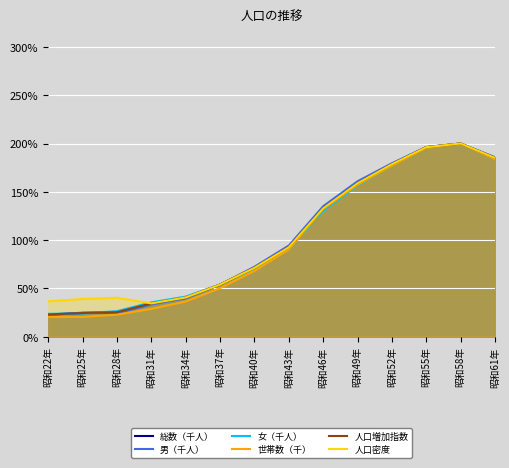

How many interior local peaks does the 男（千人） series have?

2